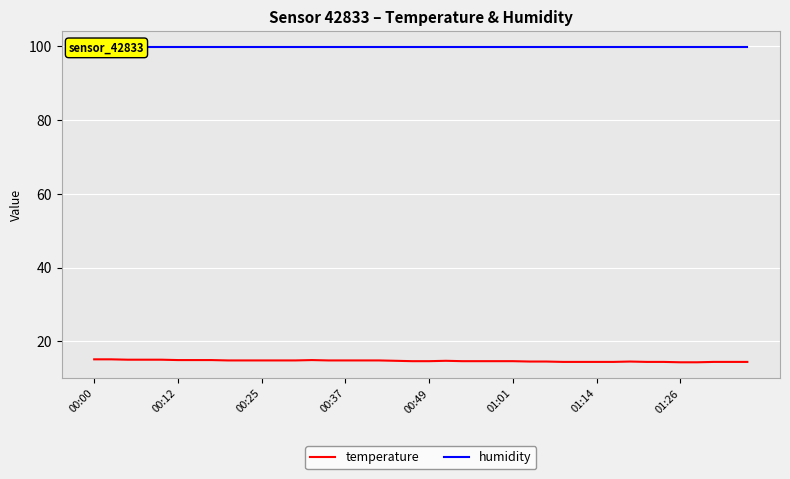

At which label is humidity closest to 99?

00:00